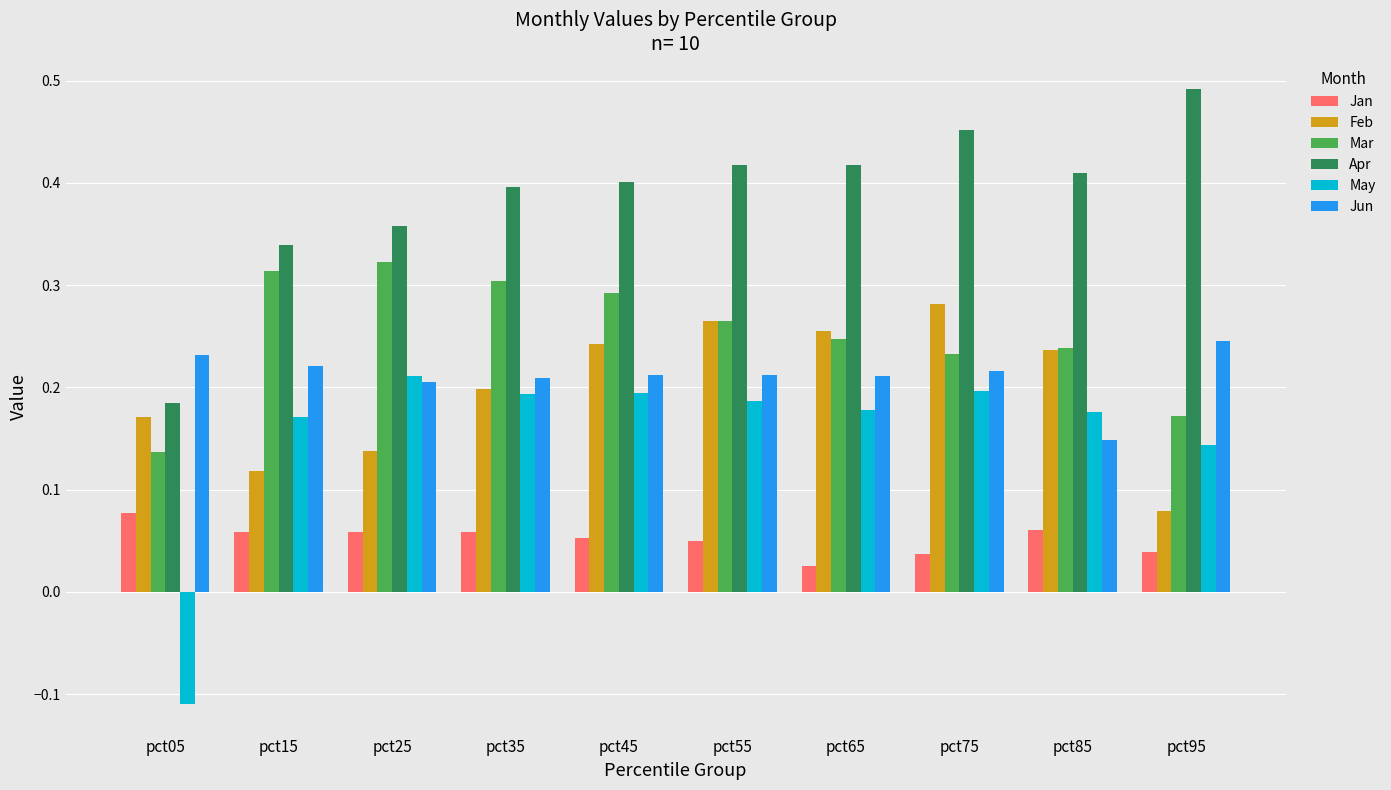

Is it true that Feb equals 0.3 at pct75?

True